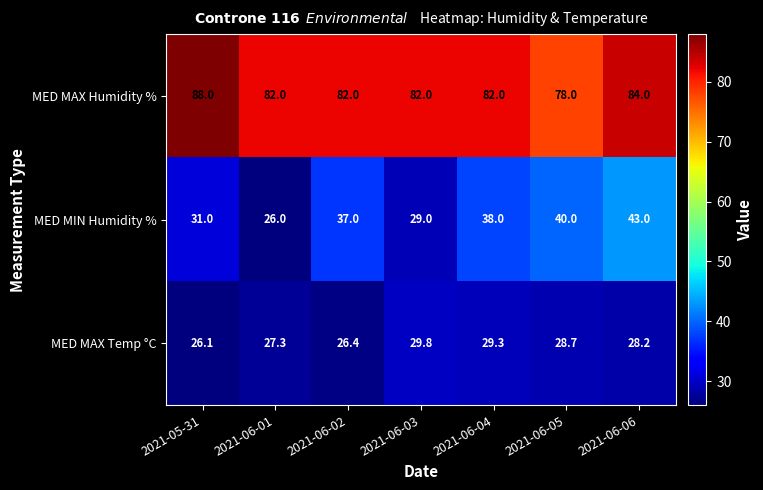

What is the average value of the MED MIN Humidity % series?

34.9